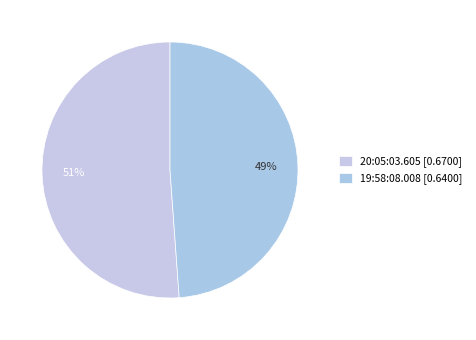

What percentage is the 20:05:03.605 slice, to the nearest percent?

51%